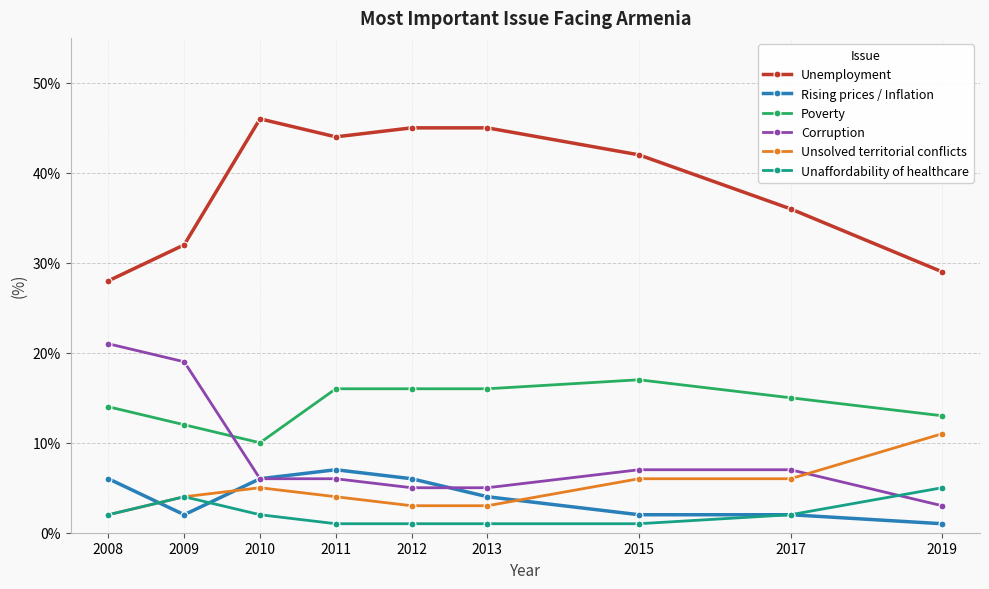

What is the spread (max minus min) of values at 2019?

28